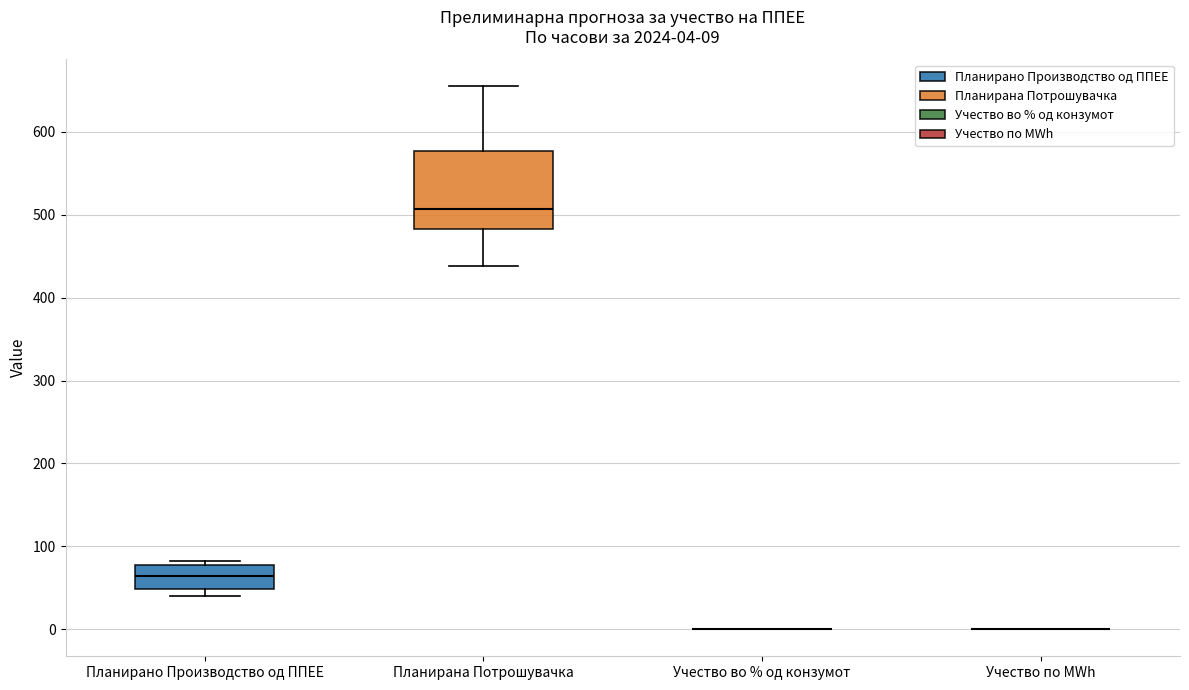

Comparing the boxes themselves (not the whiskers), which one is the tallest?

Планирана Потрошувачка